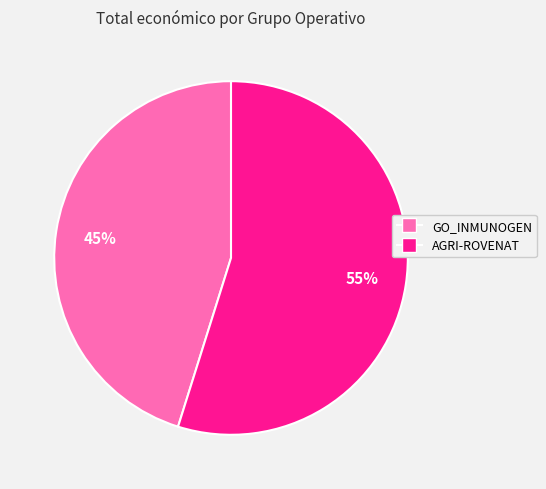

True or false: GO_INMUNOGEN accounts for 51% of the total.

False